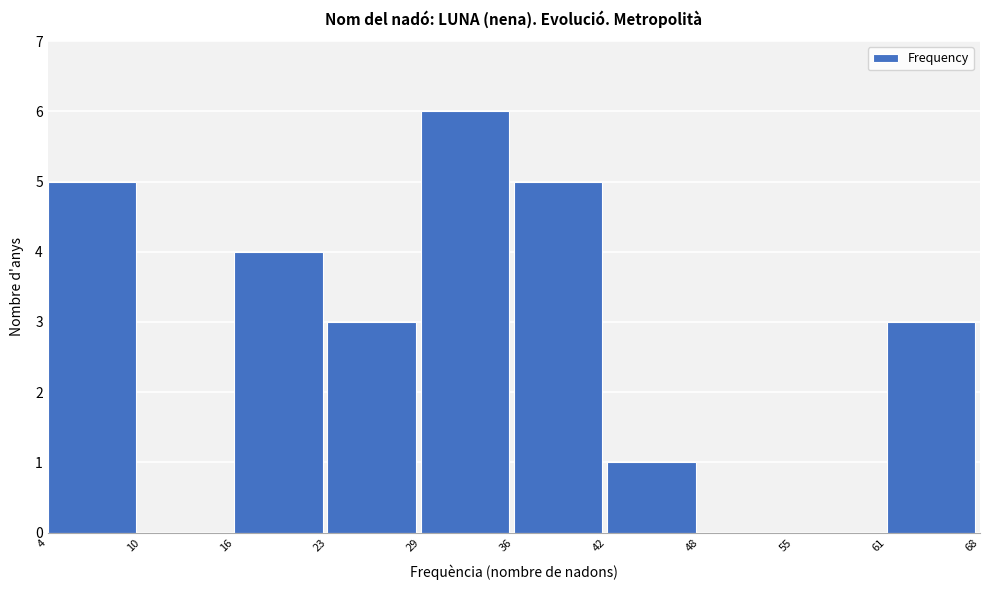

Reading right to left, extract all data points from this chart.

61=3	55=0	48=0	42=1	36=5	29=6	23=3	16=4	10=0	4=5